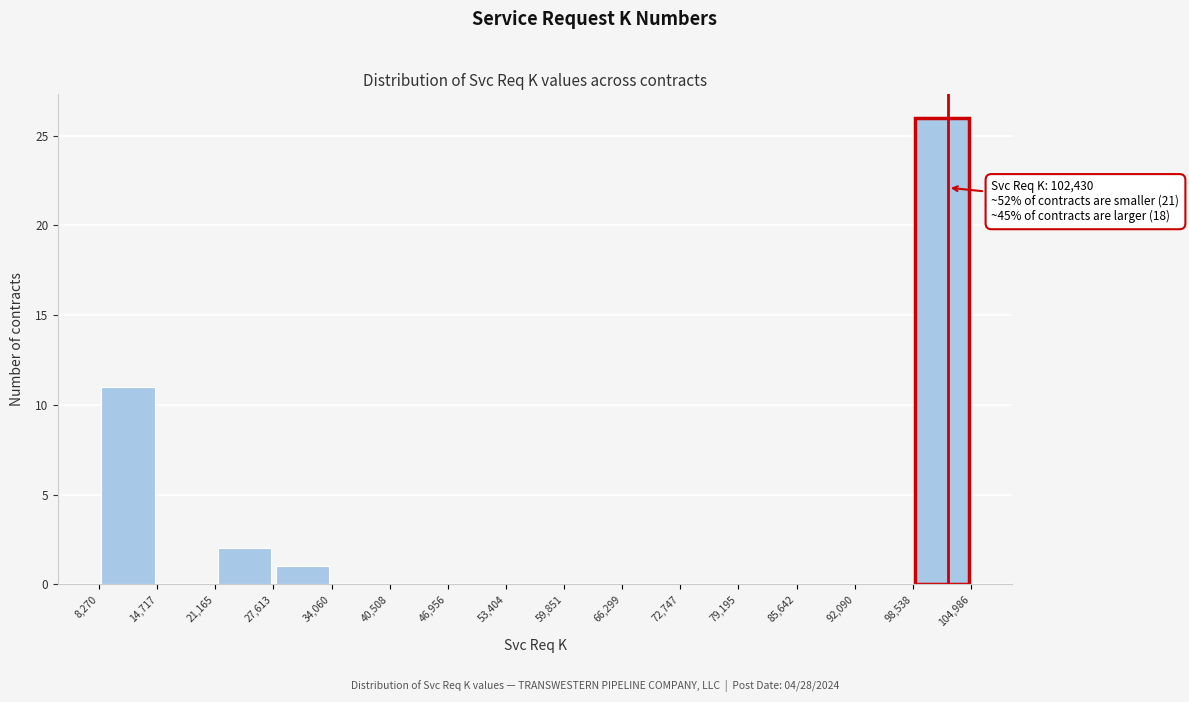

Which range on the x-axis has the tallest bar?

98,538 to 104,986